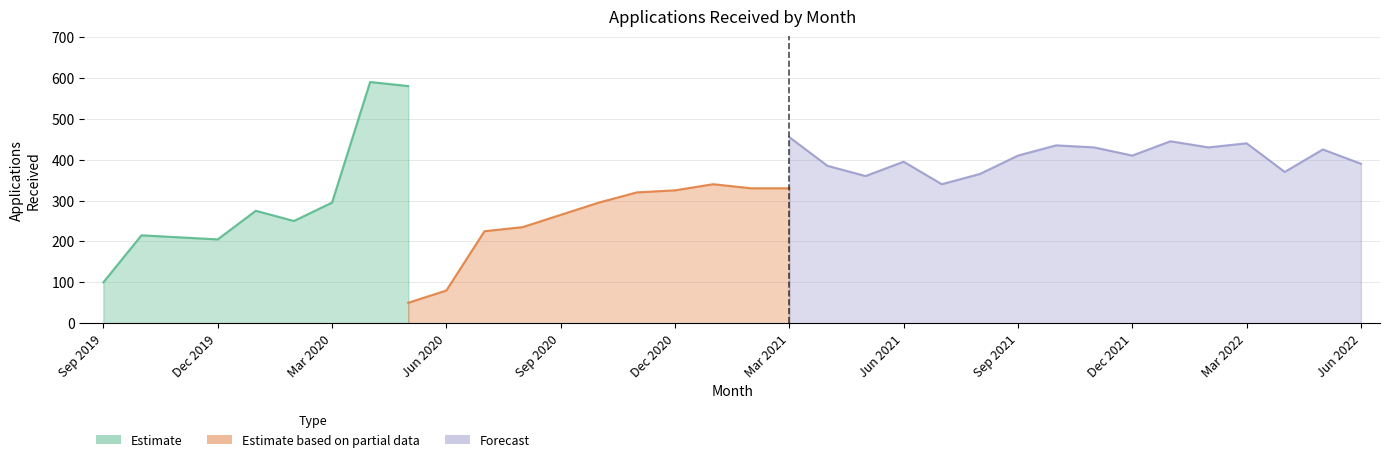

True or false: Paper Applications and Online Applications intersect in this chart.

False